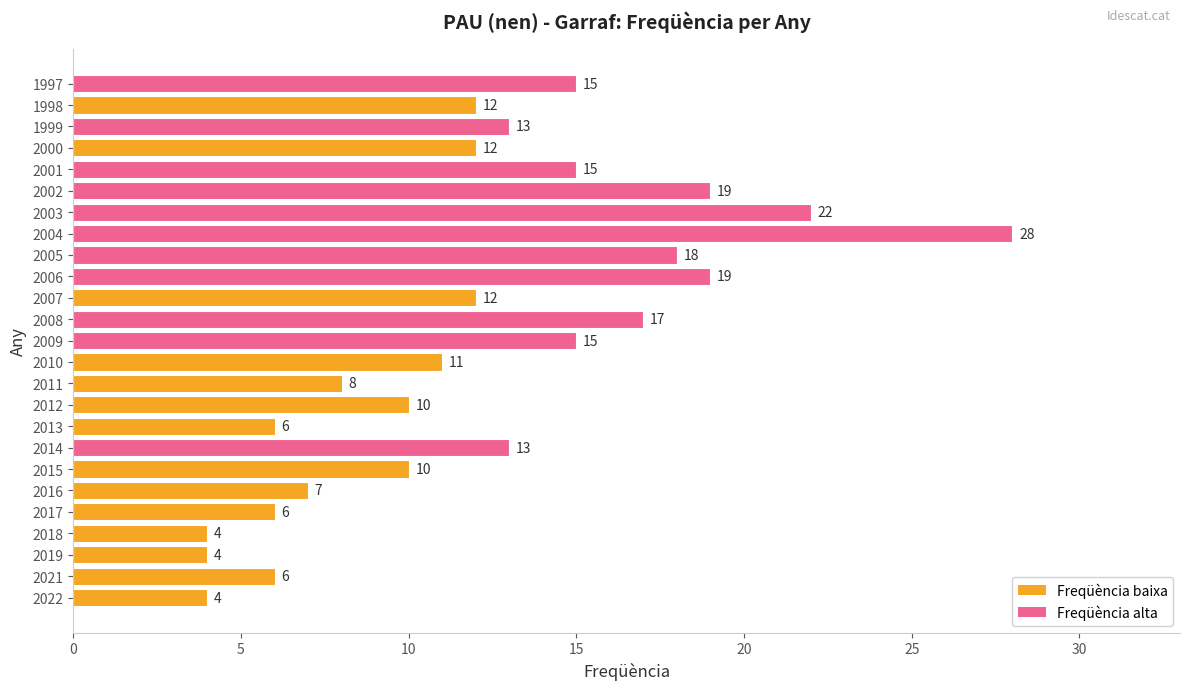

The value at 2021 is 6. True or false?

True